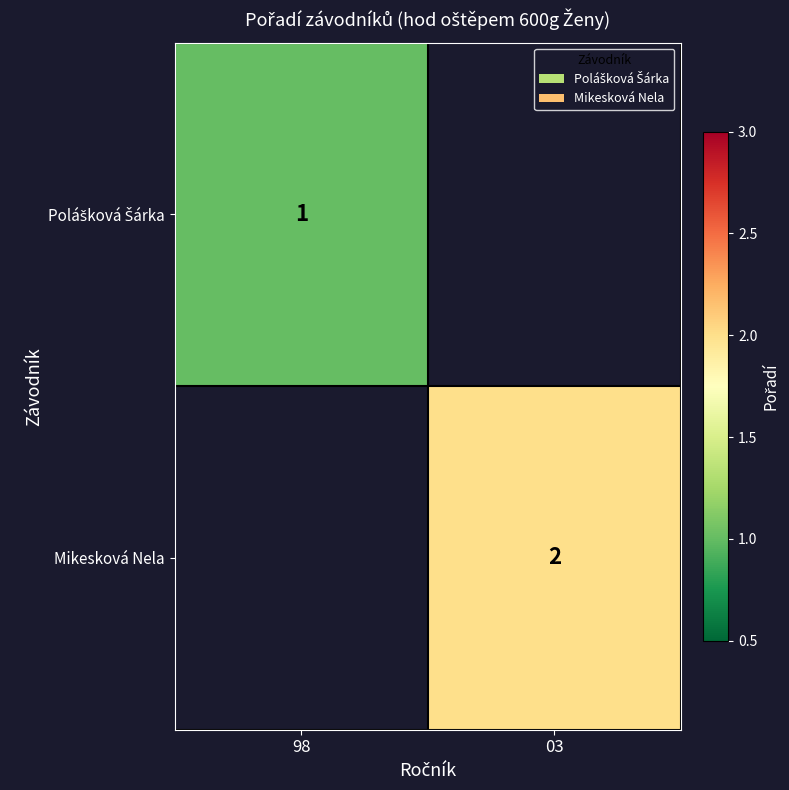

True or false: Mikesková Nela has a value of 3 at 03.

False